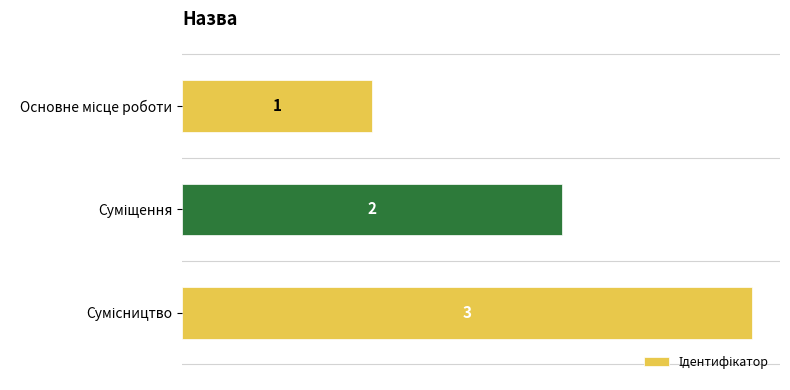

Count the values in the range 1 to 3.

3